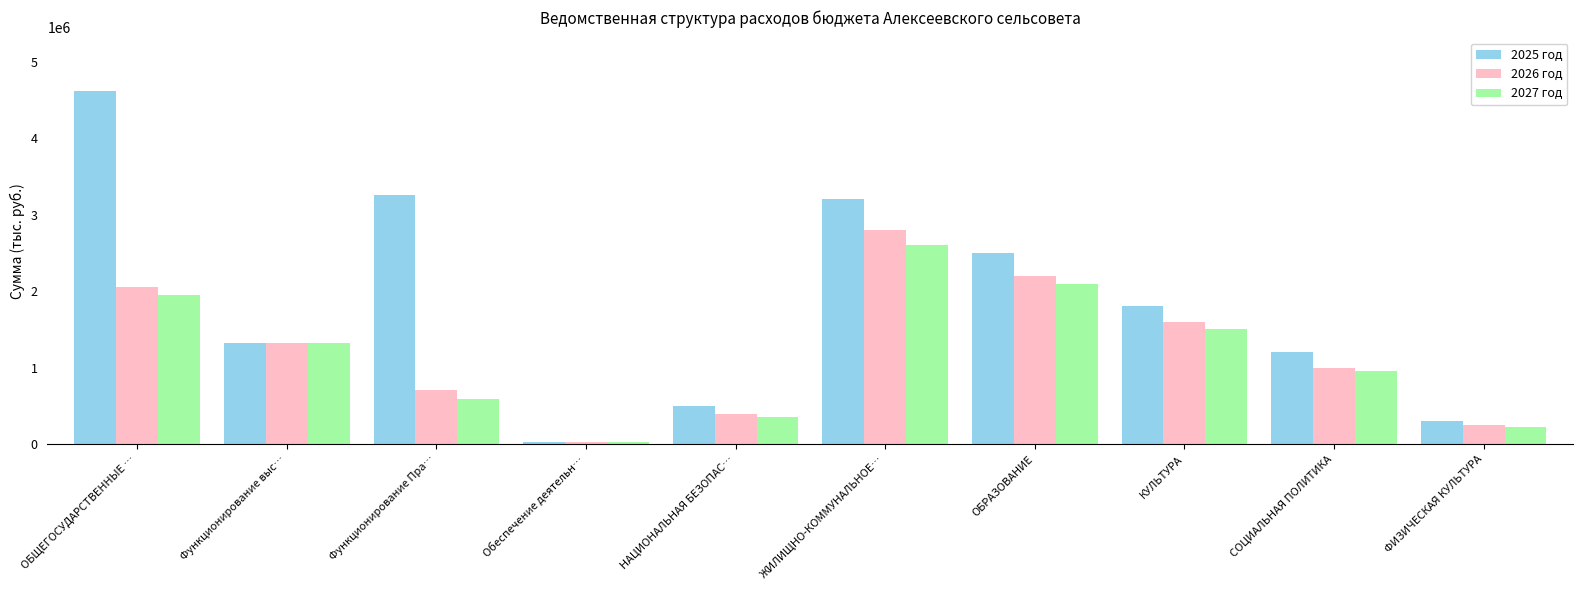

What is the difference between the second highest and second lowest values in the 2025 год series?

2962500